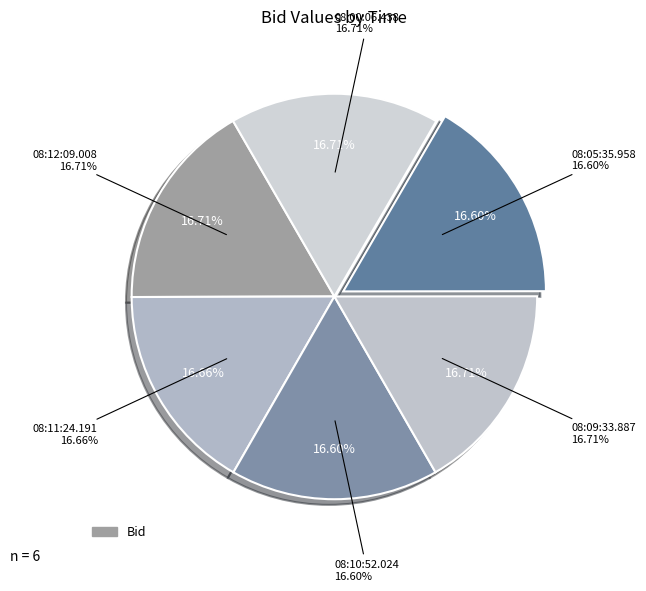

Combined, what portion of the pie is 08:05:35.958 and 08:00:06.438?

33.3%